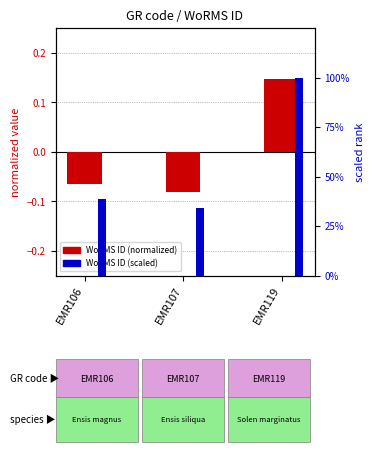

What is the smallest value displayed?

-0.1